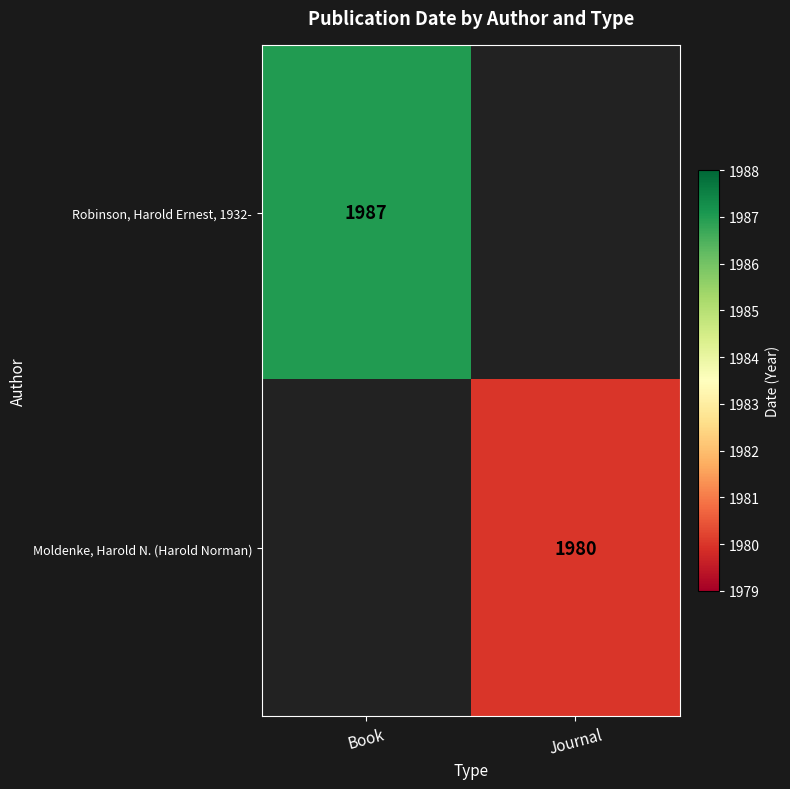

At how many categories does at least one series exceed 1985?

1